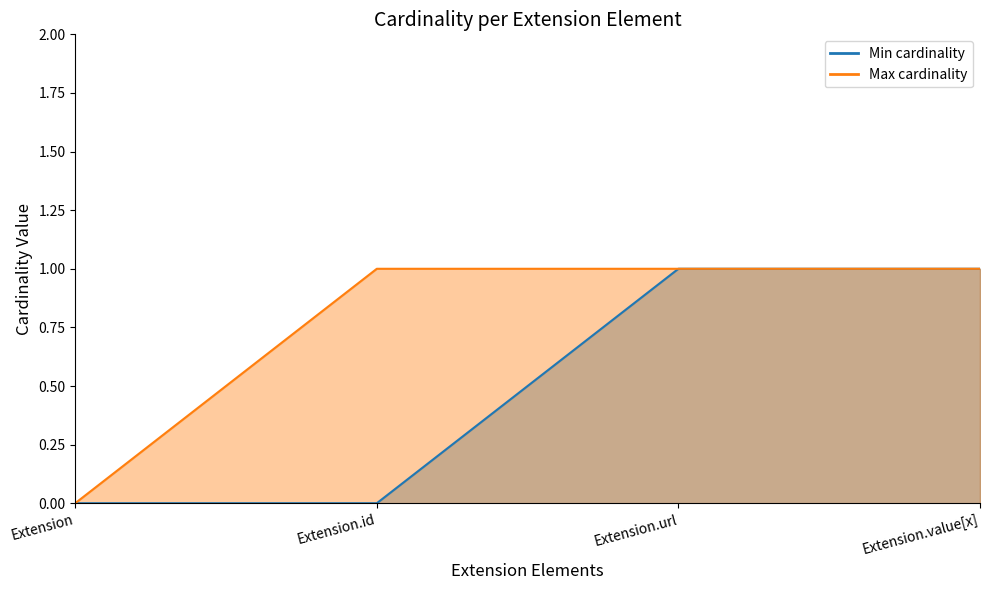

True or false: Min cardinality has more than 1 interior local peaks.

False